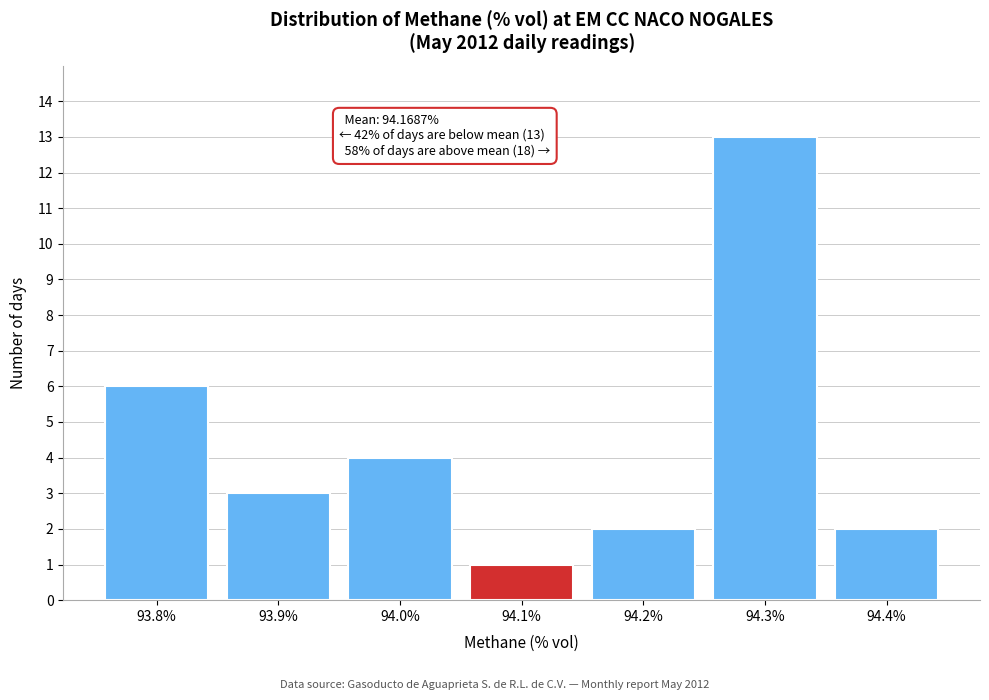

Reading left to right, what are all the values shown in this chart?

6	3	4	1	2	13	2